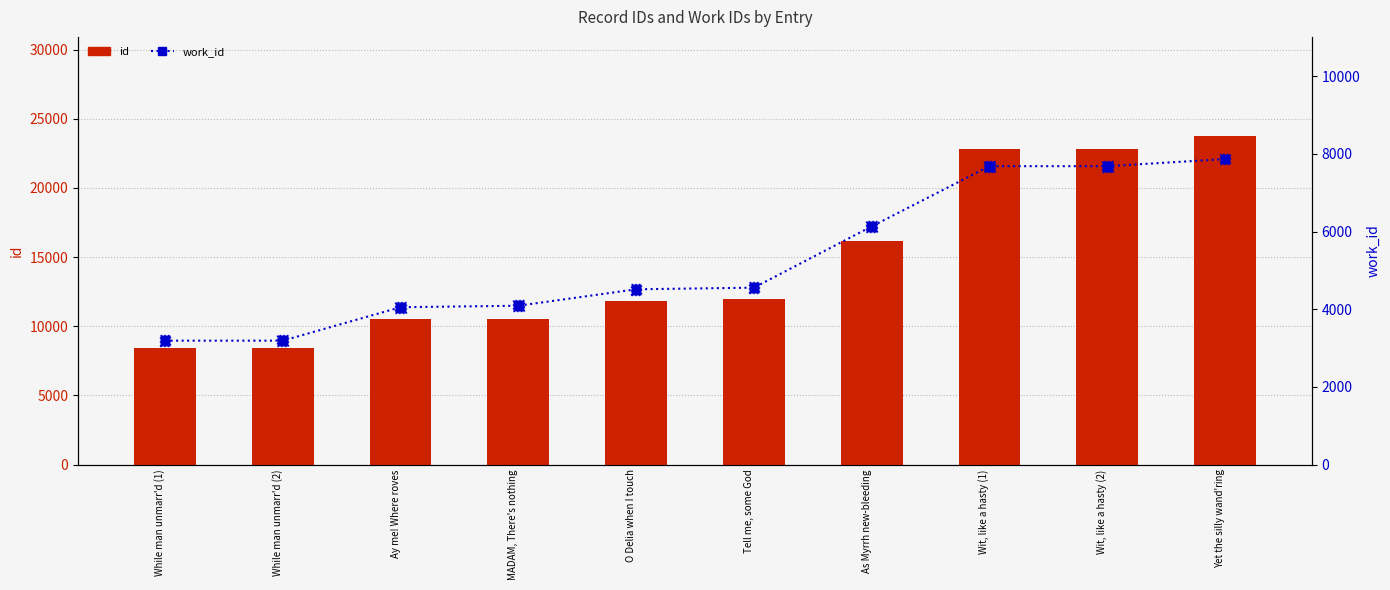

Is the value of work_id at Yet the silly wand'ring greater than the value of id at While man unmarr'd (1)?

No